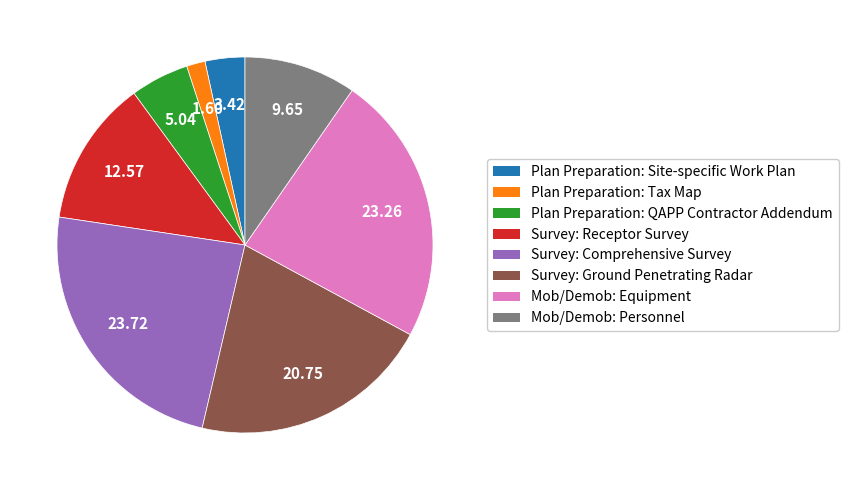

Does any single category account for the majority?

No